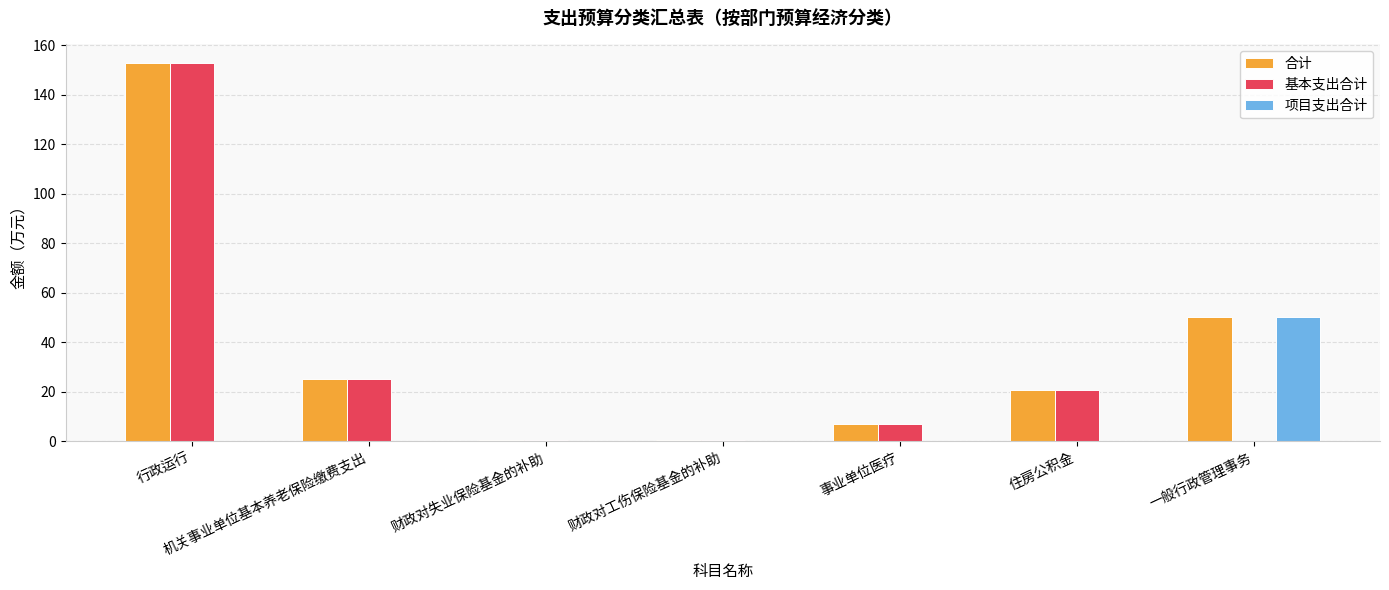

True or false: 项目支出合计 has a value of -23.4 at 机关事业单位基本养老保险缴费支出.

False